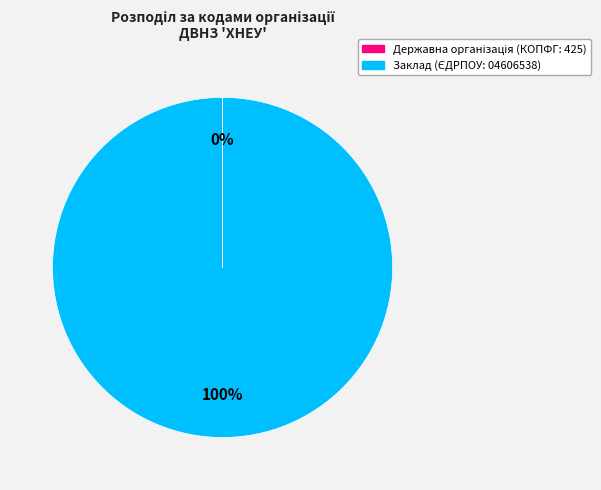

Is there any slice that represents more than half of the pie?

Yes